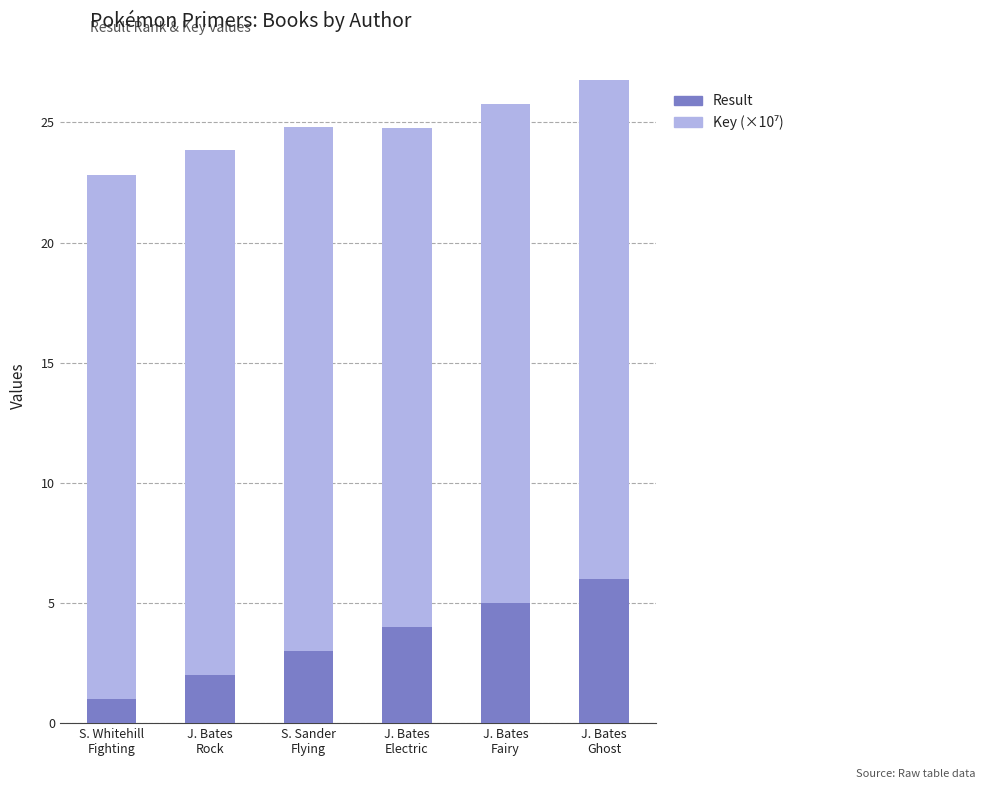

What is the difference between the maximum and second lowest values in the Result series?

4.0